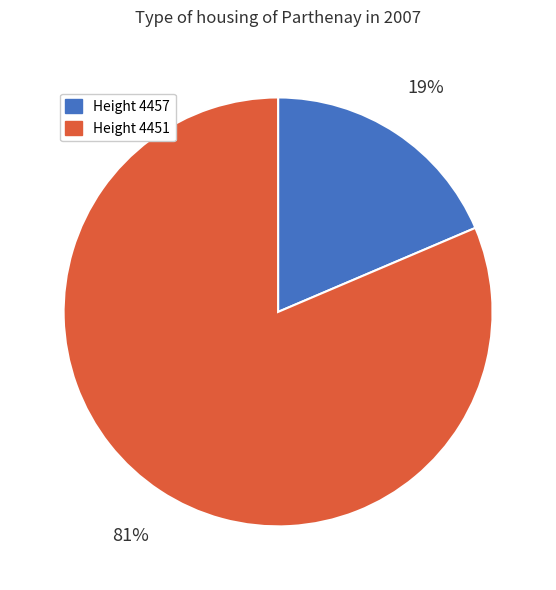

Is there a majority slice in this chart?

Yes